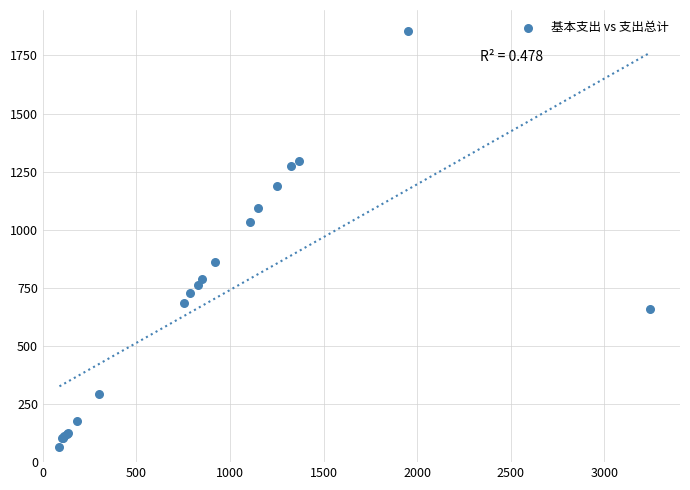

What Y value in the scatter plot is closest to 961?

1033.1